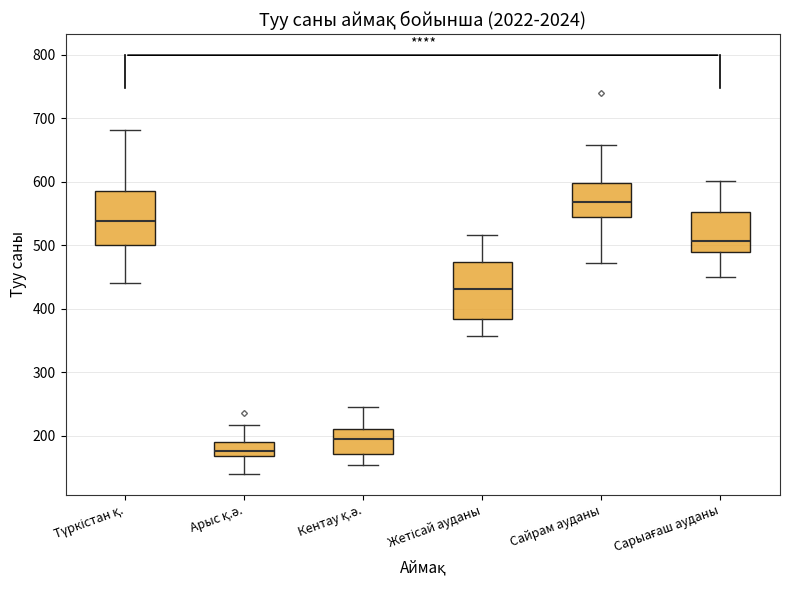

Reading left to right, read every box against the y-axis: the position of its median line, the range the box covers, and the ends of its whiskers. The values are not printed on the chart, so give them approximately, as read against the axis.

Түркістан қ.: median 540, box 500 to 580, whiskers 440 to 680
Арыс қ.ә.: median 180, box 170 to 190, whiskers 140 to 220
Кентау қ.ә.: median 190, box 170 to 210, whiskers 150 to 250
Жетісай ауданы: median 430, box 380 to 470, whiskers 360 to 520
Сайрам ауданы: median 570, box 540 to 600, whiskers 470 to 660
Сарыағаш ауданы: median 510, box 490 to 550, whiskers 450 to 600